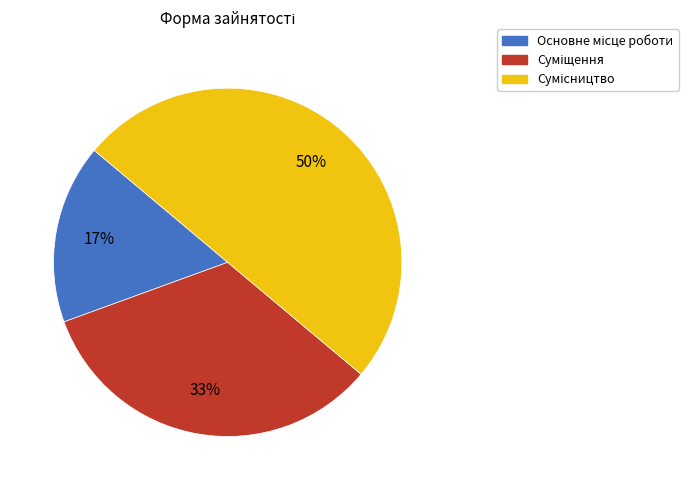

To the nearest percent, what is the average slice percentage?

33%